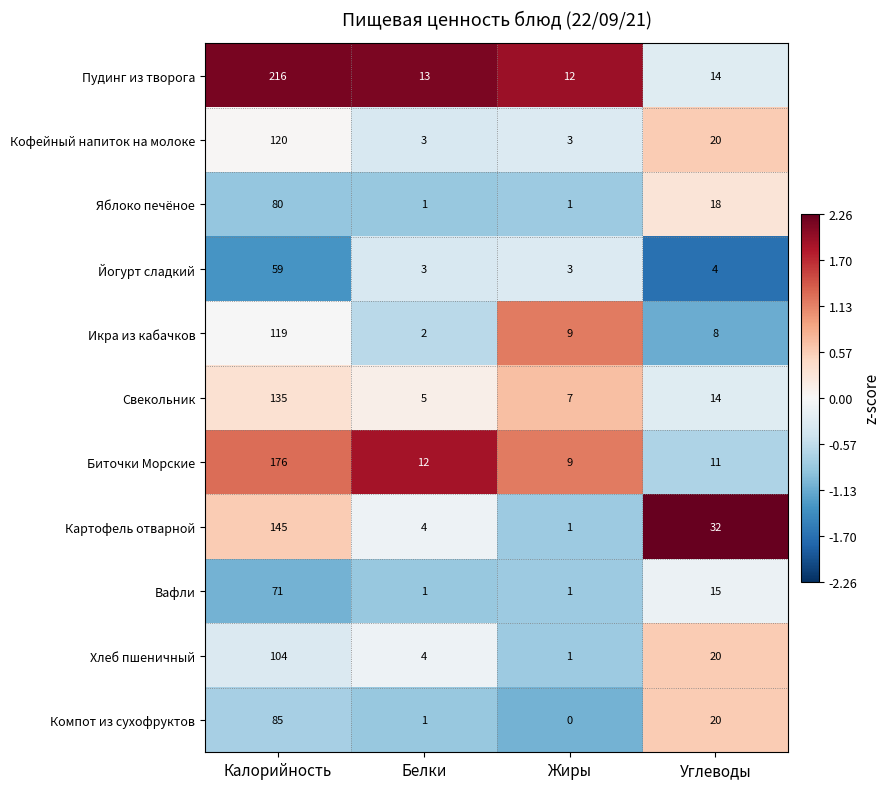

What value does the Йогурт сладкий series have at Углеводы?

4